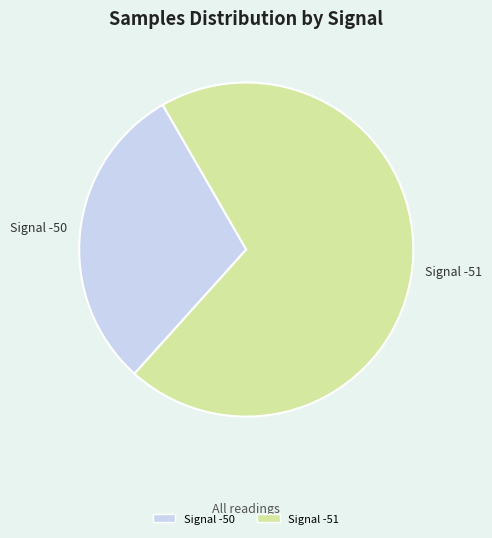

Does any single category account for the majority?

Yes